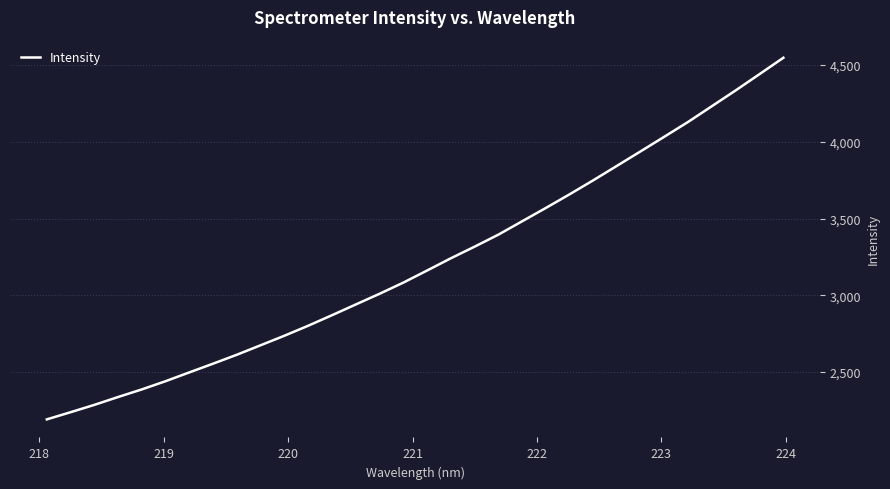

What is the difference between the maximum and minimum values?

2354.6